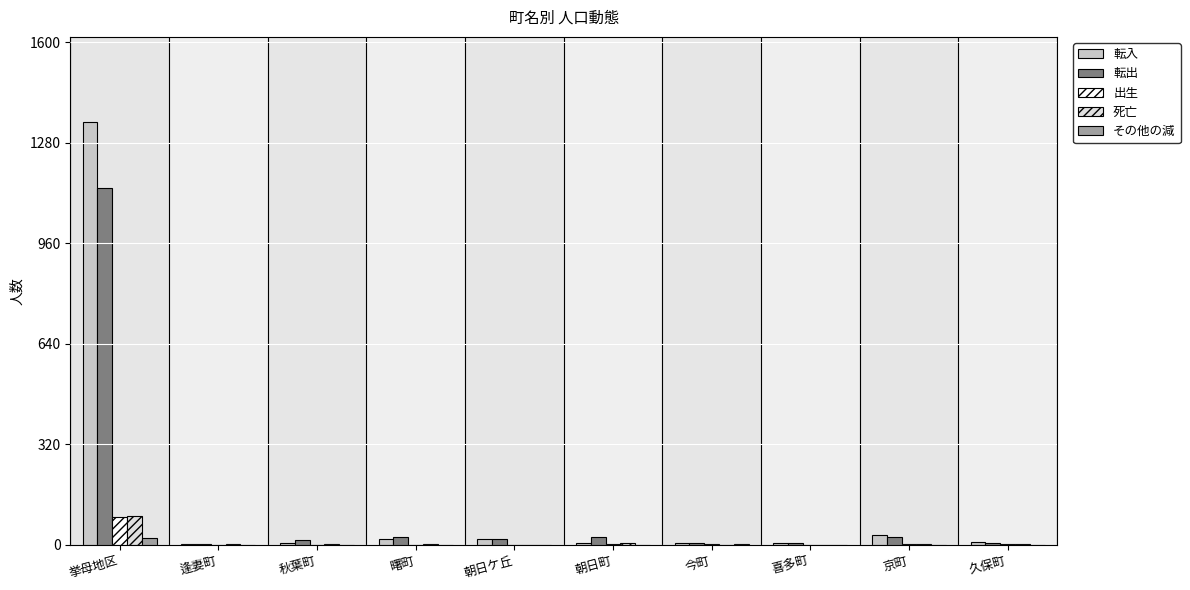

At which category is the sum across all series the highest?

挙母地区